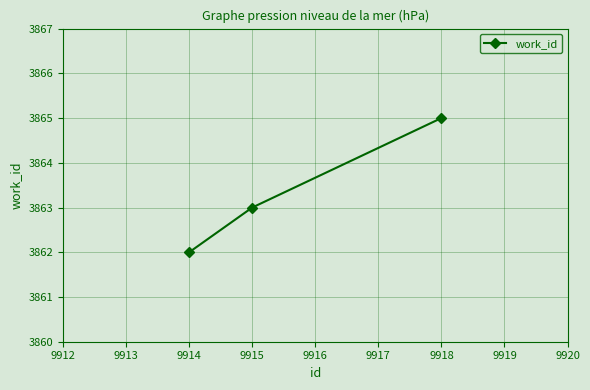

Read the value at 9914.

3862